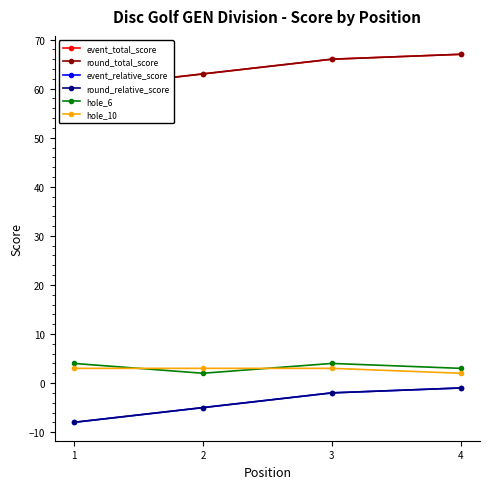

At which category is the sum across all series the highest?

4